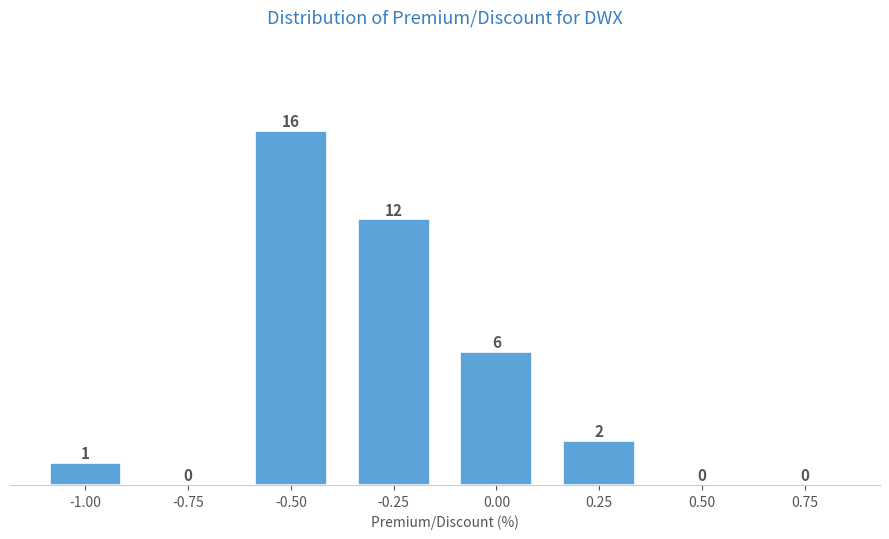

Reading left to right, list all the values displayed in this chart.

-1.00=1	-0.75=0	-0.50=16	-0.25=12	0.00=6	0.25=2	0.50=0	0.75=0